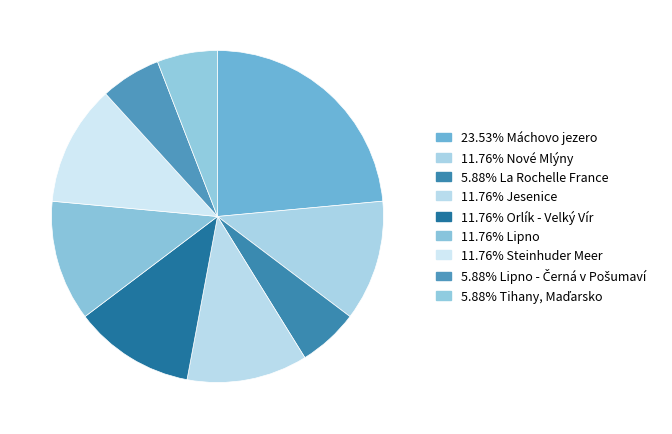

Rank the categories by value from lowest to highest.

La Rochelle France, Lipno - Černá v Pošumaví, Tihany, Maďarsko, Nové Mlýny, Jesenice, Orlík - Velký Vír, Lipno, Steinhuder Meer, Máchovo jezero